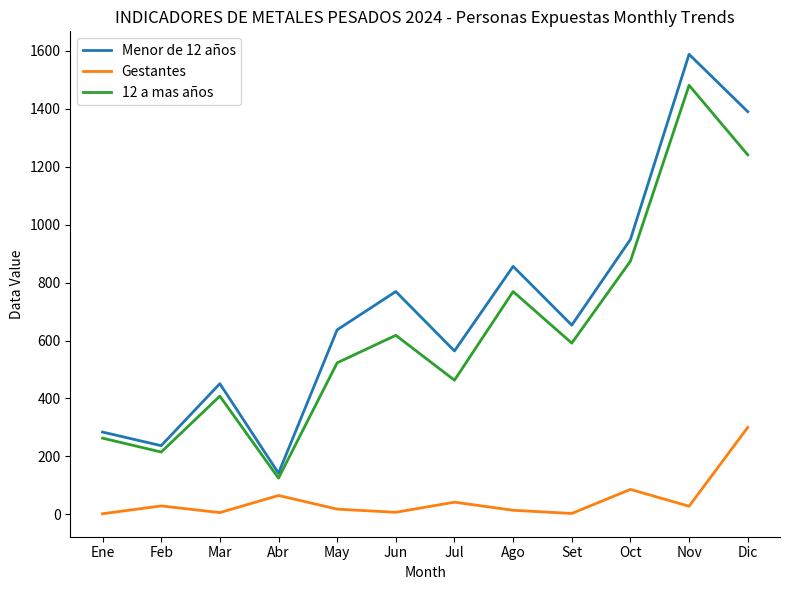

True or false: Gestantes and 12 a mas años cross at least once.

False